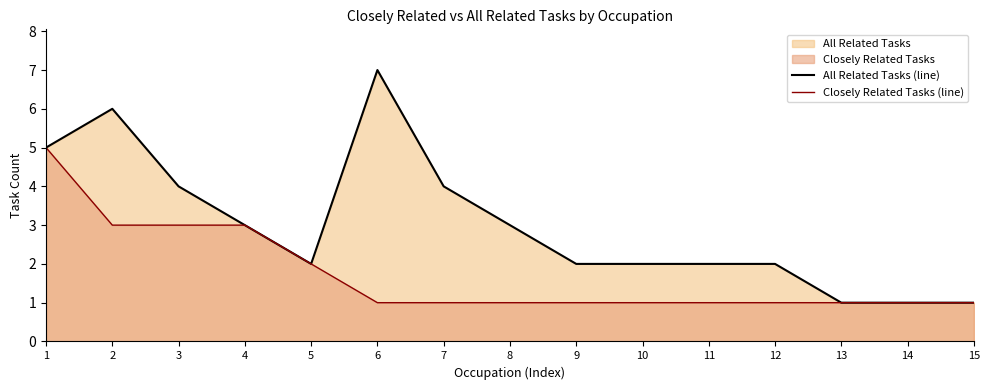

At which category is the sum across all series the highest?

1